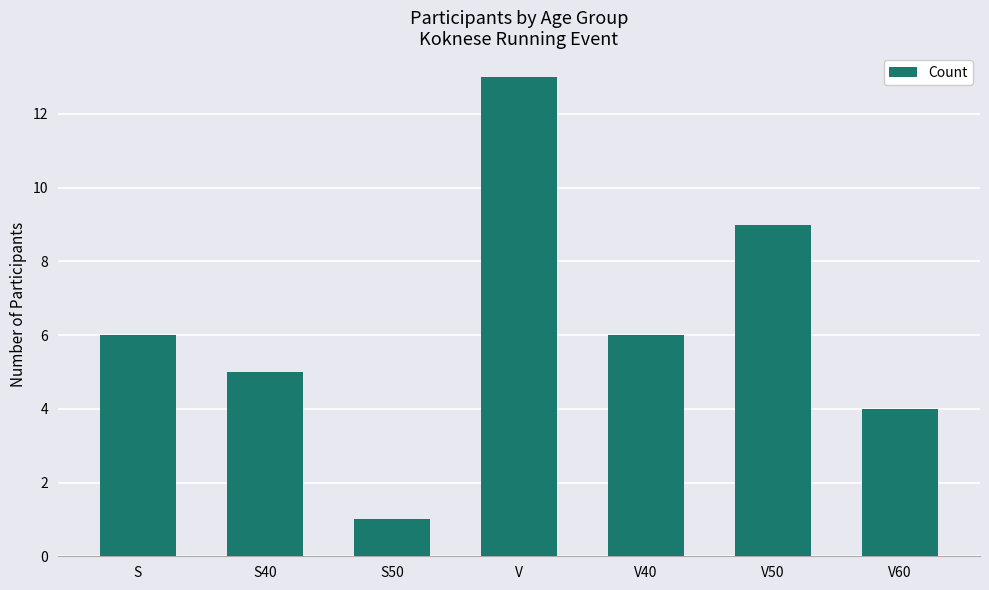

Approximately how many times larger is the value at V50 compared to V40?

1.5